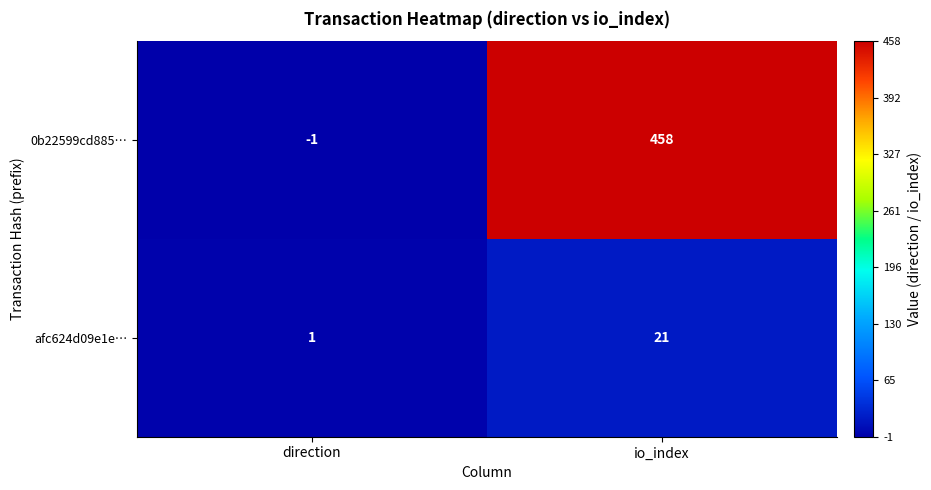

Is it true that 0b22599cd885… equals 458 at io_index?

True